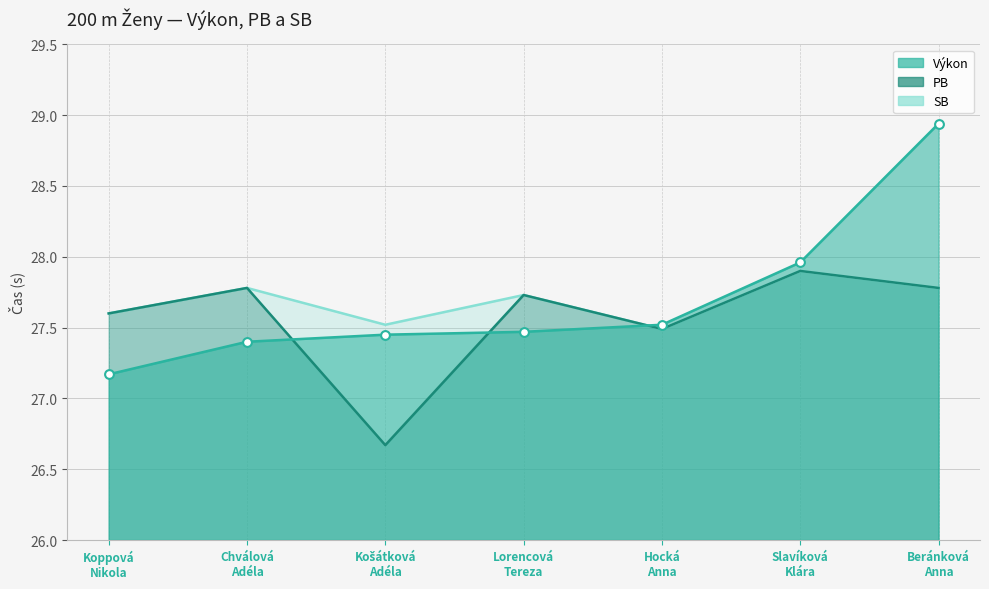

Which series contains the lowest Y value?

PB